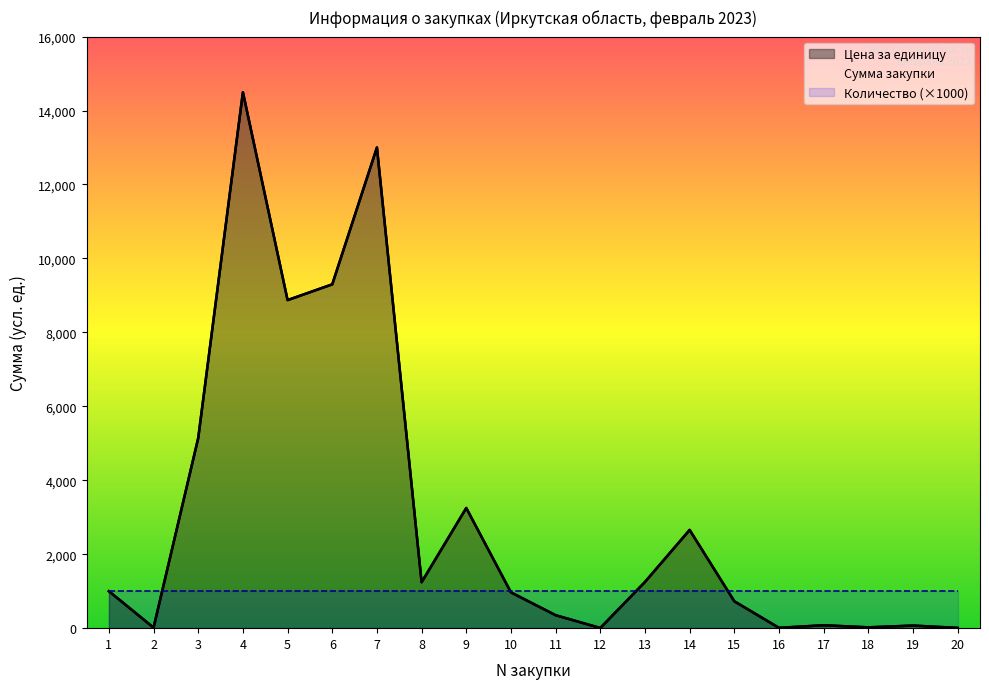

Reading left to right, list all the values displayed in this chart.

Цена за единицу: 999.8	14.9	5144.1	14495.9	8873.4	9299.8	13001.4	1242.4	3250.0	968.7	350.3	4.7	1250.0	2657.0	727.5	9.0	78.7	22.0	70.0	6.6
Сумма закупки: 999.8	14.9	5144.1	14495.9	8873.4	9299.8	13001.4	1242.4	3250.0	968.7	350.3	4.7	1250.0	2657.0	727.5	9.0	78.7	22.0	70.0	6.6